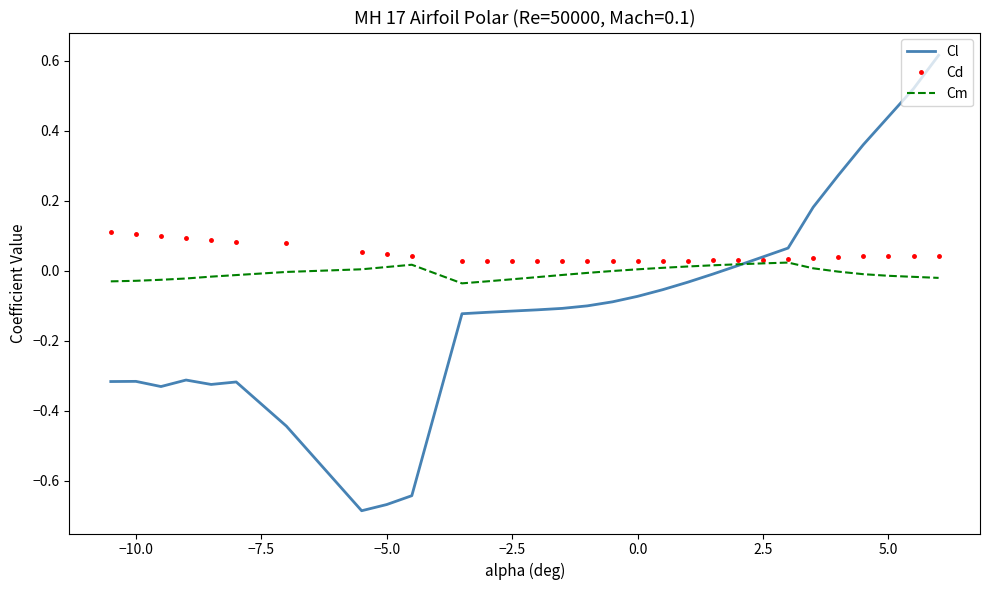

Which series has the largest range (max minus min)?

Cl